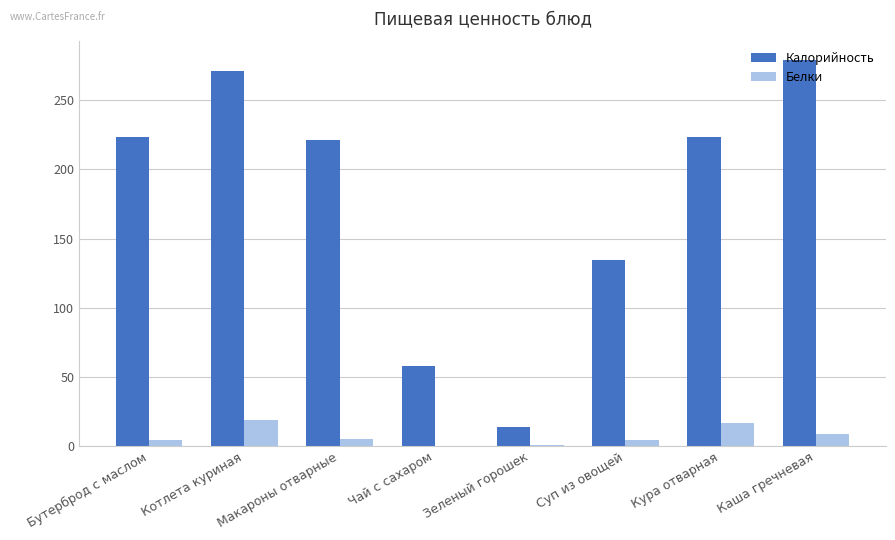

What is the highest value of the Белки series?

18.6